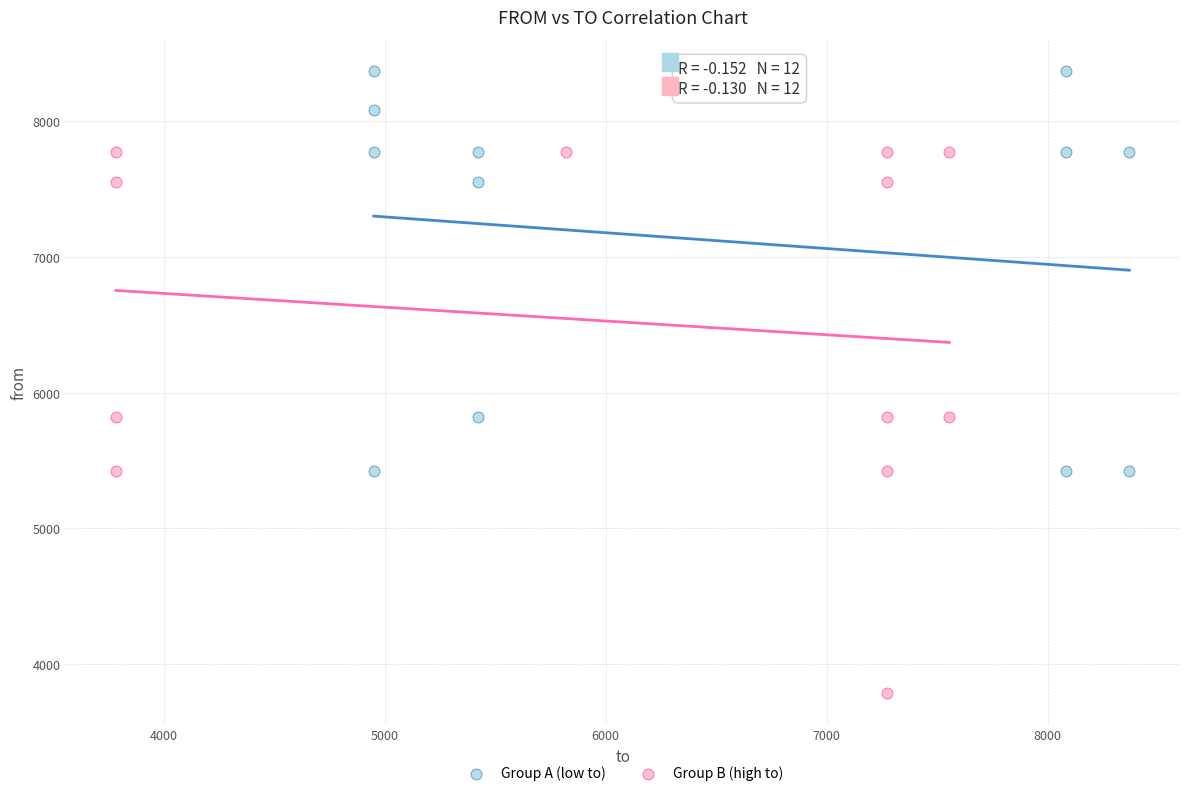

What are all the series names shown in the legend?

Group A (low to), Group B (high to)